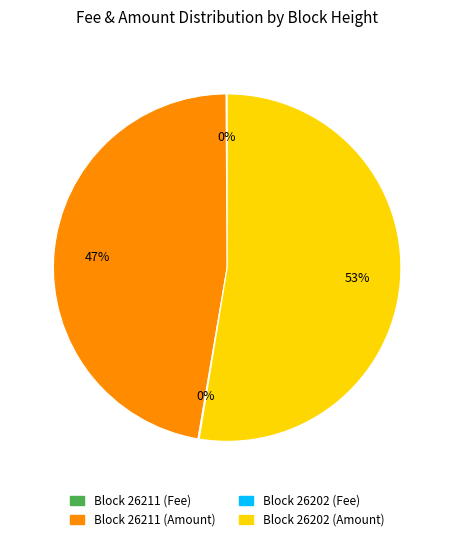

Is there a majority slice in this chart?

Yes